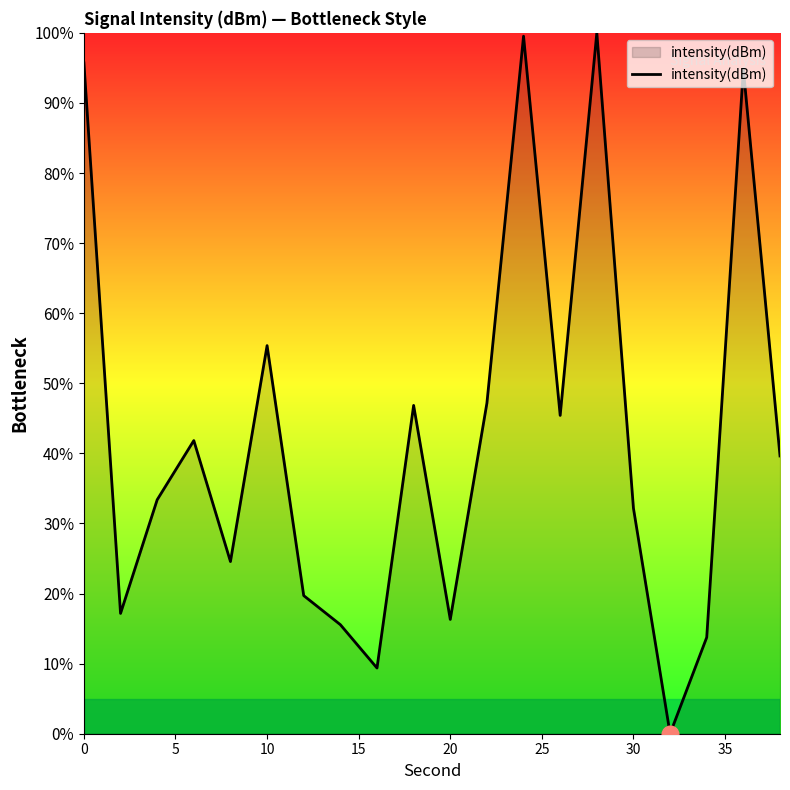

What is the maximum value shown in the chart?

100.0